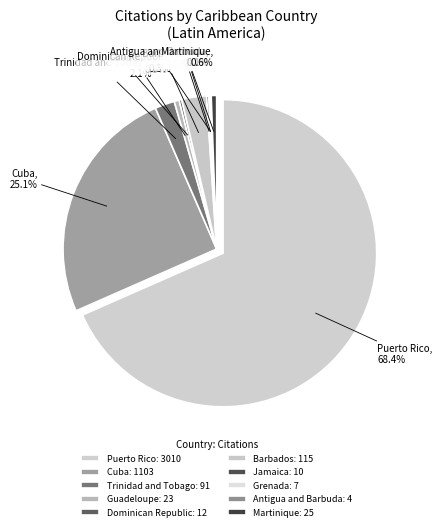

Which category has the biggest portion of the pie?

Puerto Rico